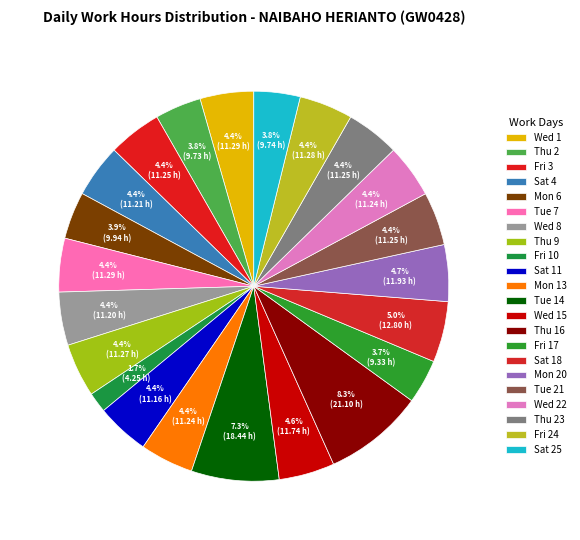

How many segments does this pie chart have?

22